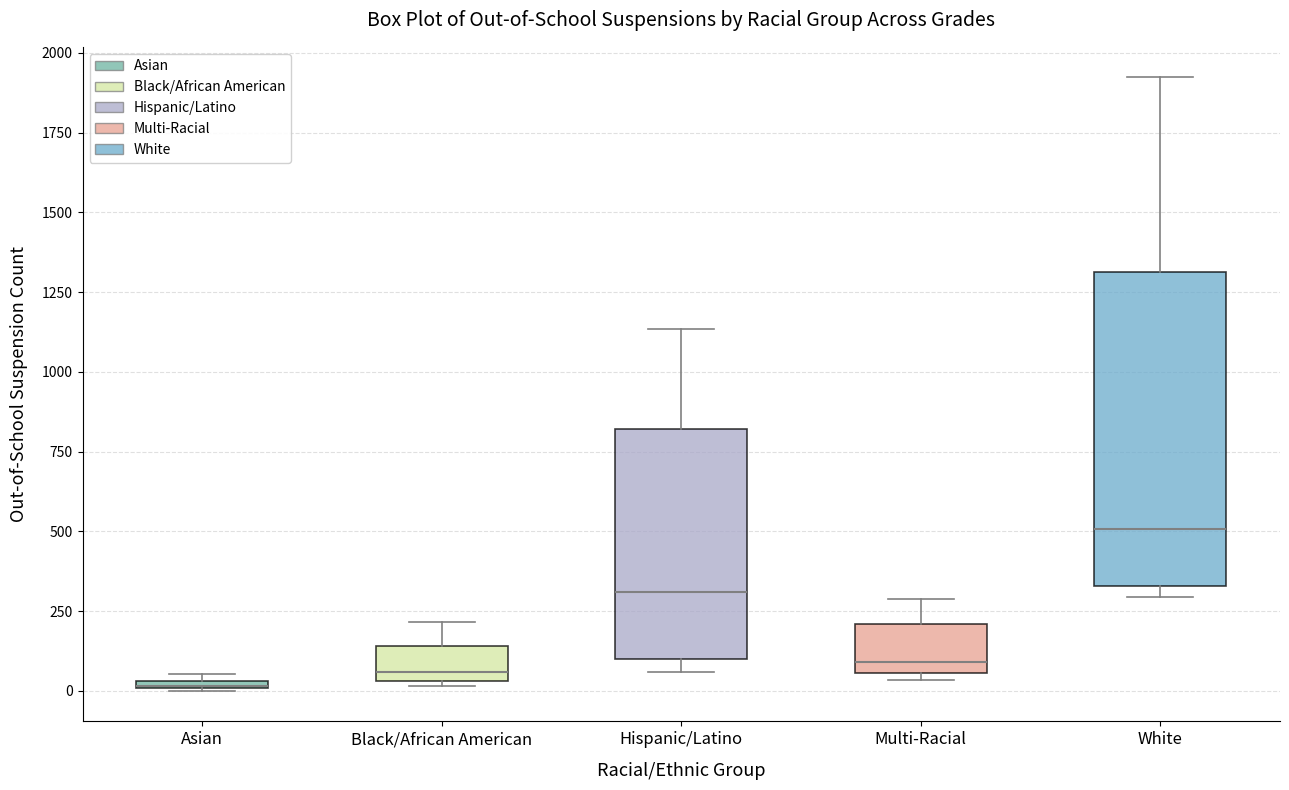

Comparing the boxes themselves (not the whiskers), which one is the tallest?

White